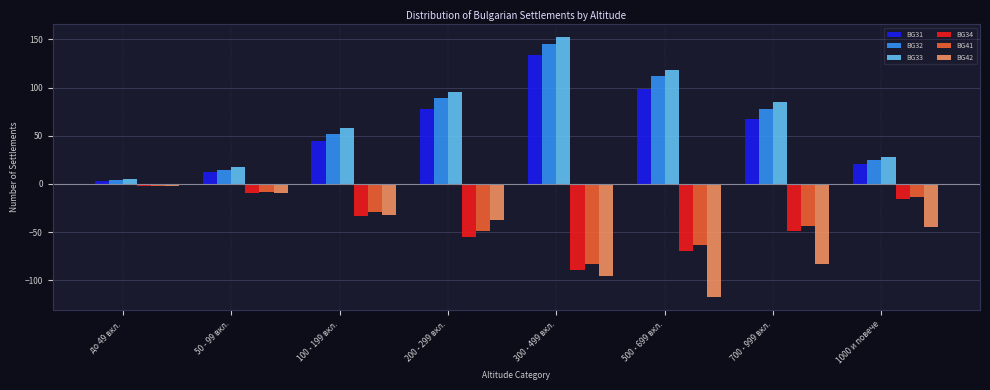

At which category is the sum across all series the highest?

300 - 499 вкл.